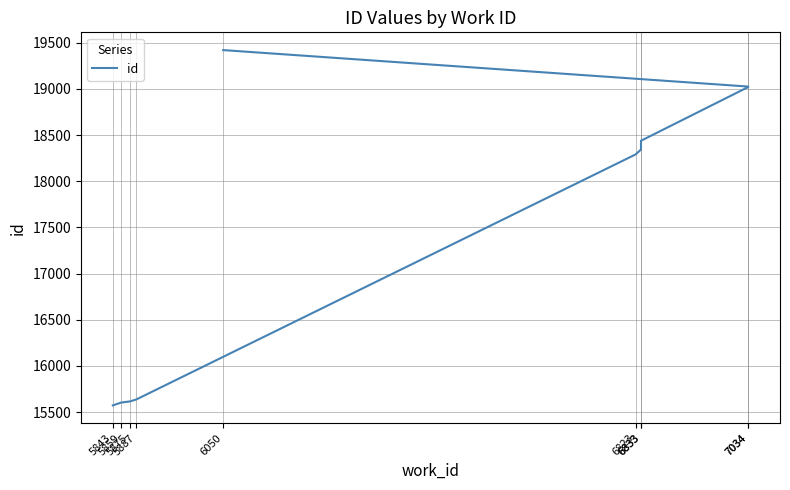

What is the value of the 6th point from the left?

18344